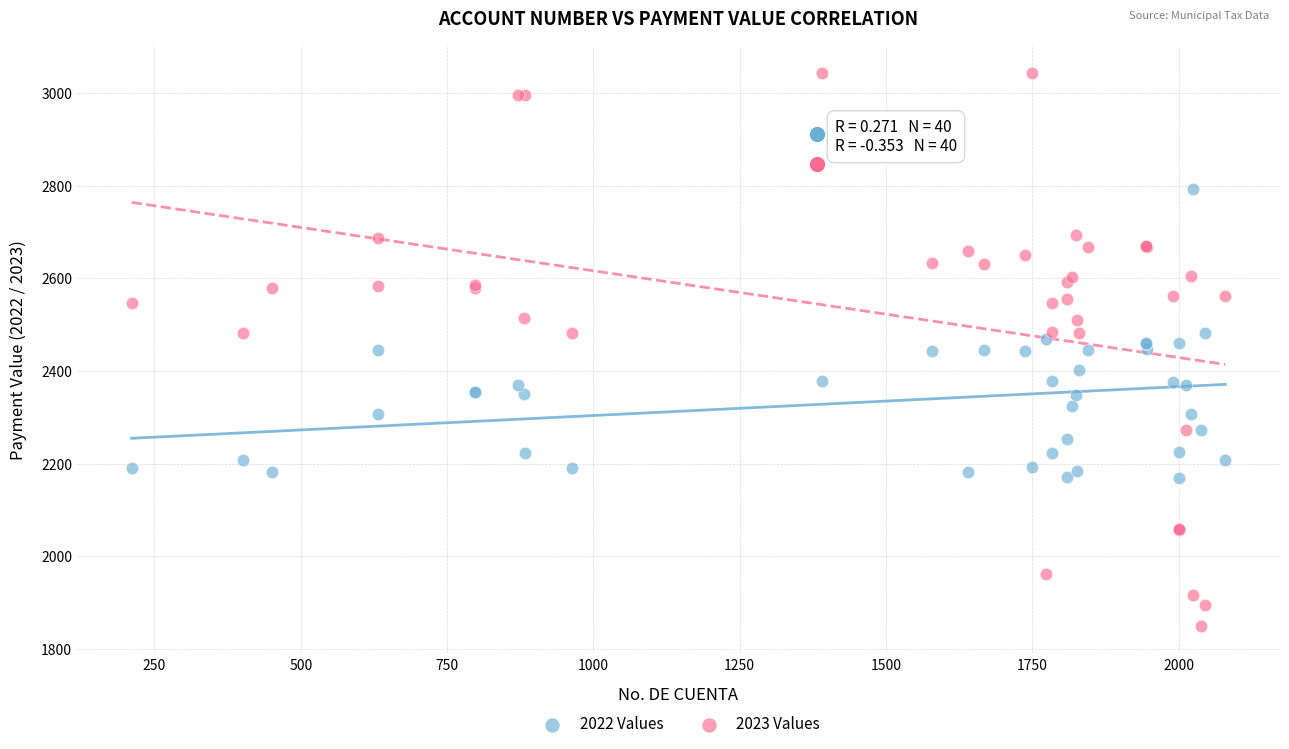

Which series has the largest Y range (max minus min)?

2023 Values